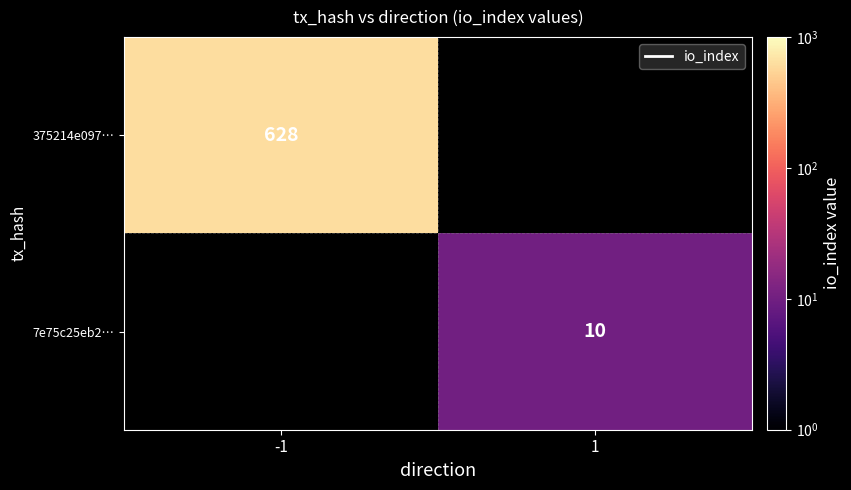

Which label corresponds to the largest value in the chart?

-1